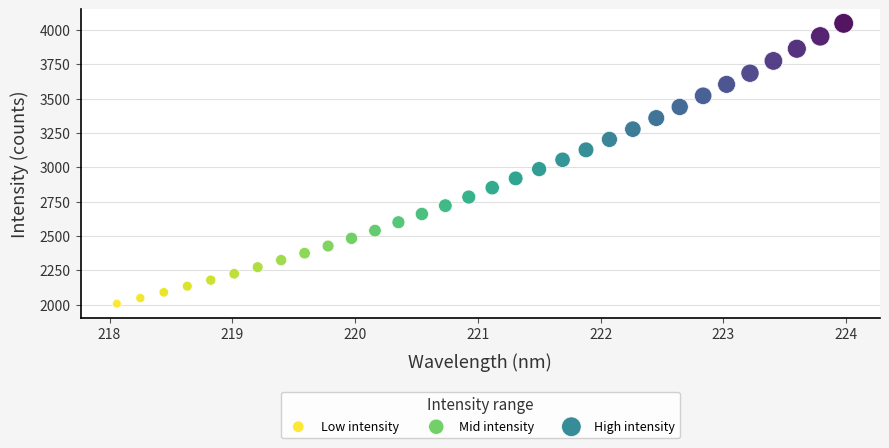

Which series reaches the maximum Y coordinate?

High intensity